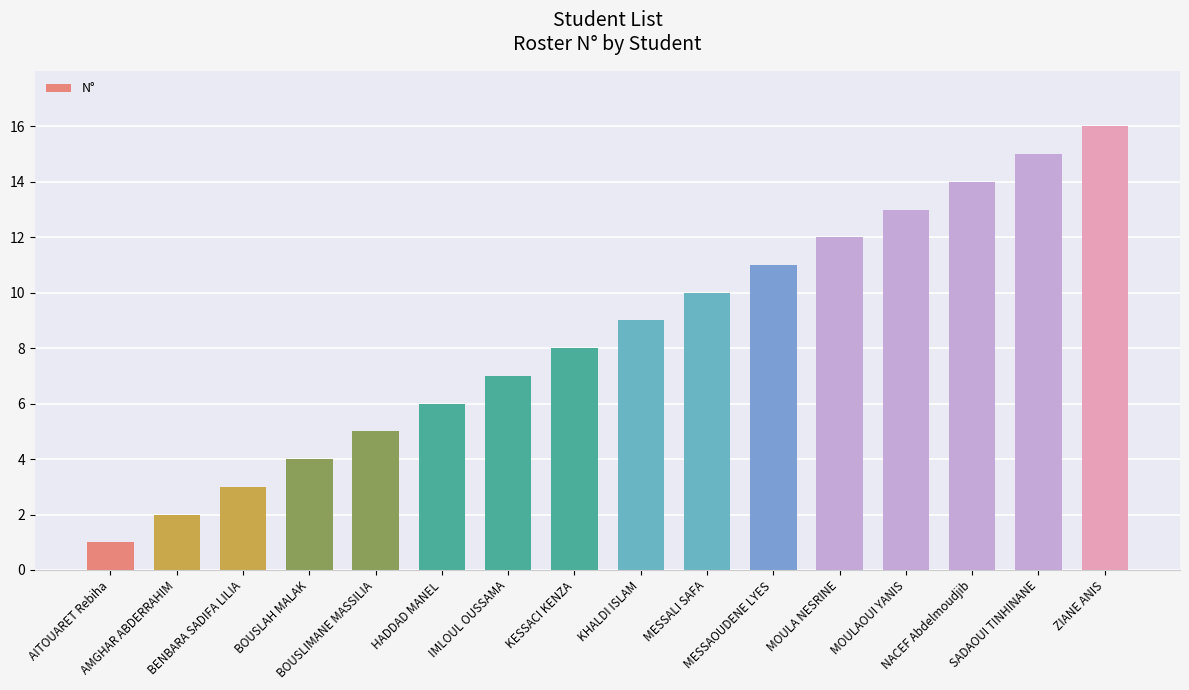

What is the difference between the maximum and minimum values?

15